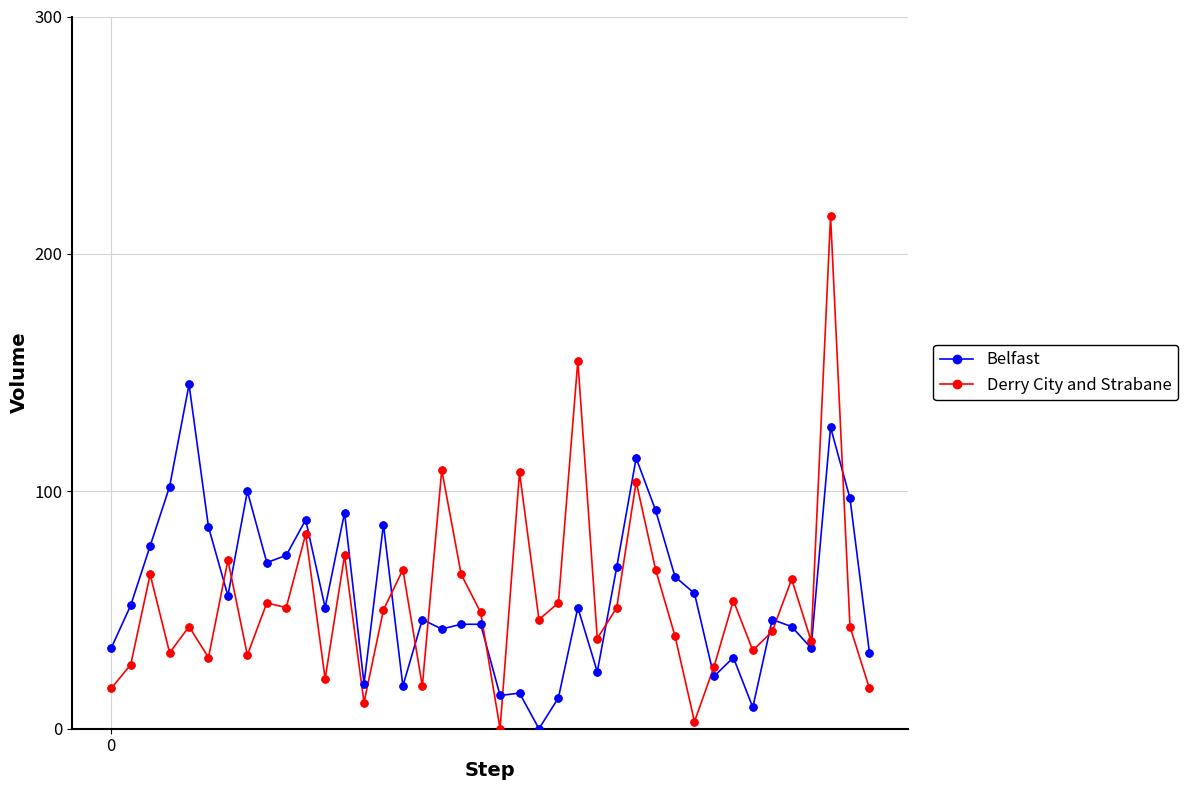

Which series has the widest spread of values?

Derry City and Strabane